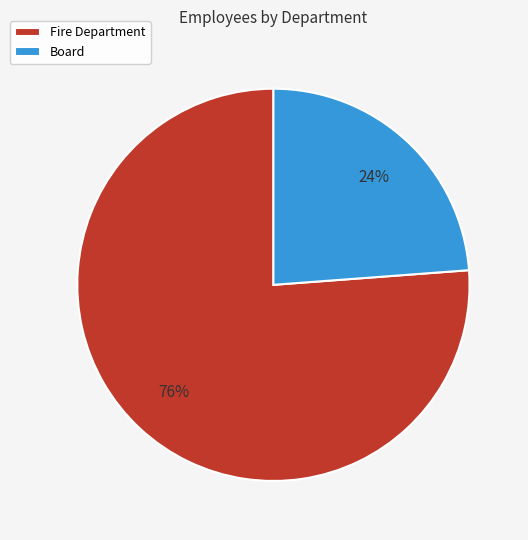

How many slices are in this pie chart?

2